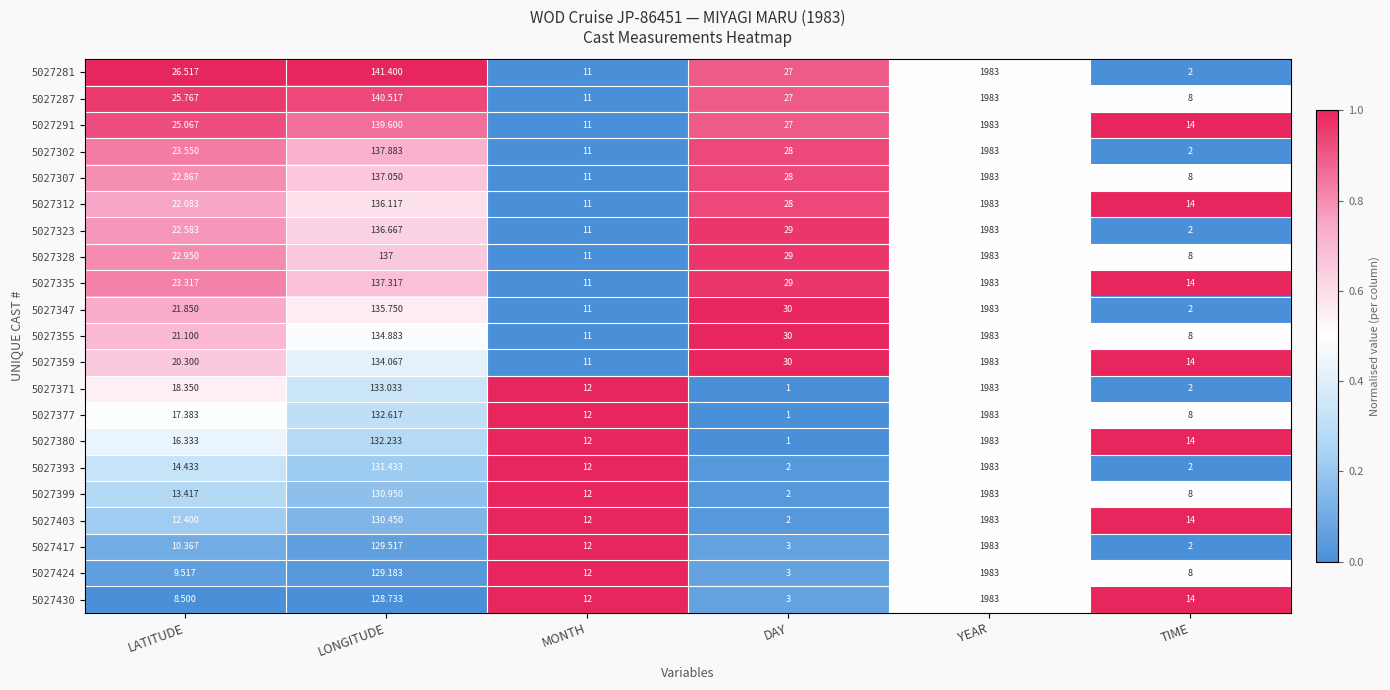

Where is 5027291 nearest to the value 997?

LONGITUDE